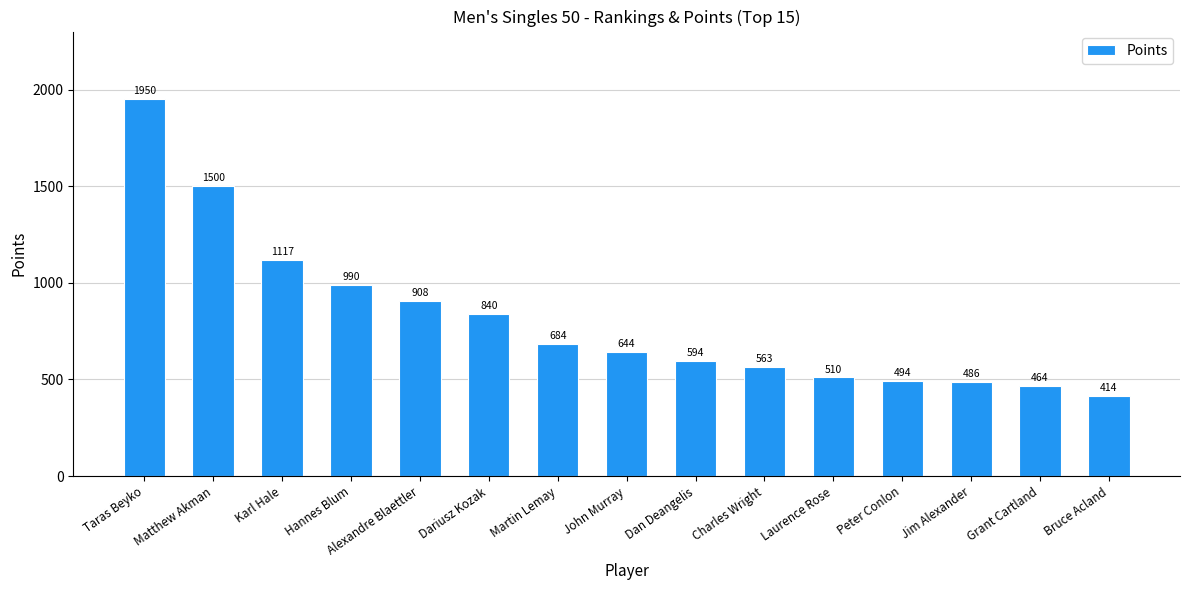

Rank the categories by value from lowest to highest.

Bruce Acland, Grant Cartland, Jim Alexander, Peter Conlon, Laurence Rose, Charles Wright, Dan Deangelis, John Murray, Martin Lemay, Dariusz Kozak, Alexandre Blaettler, Hannes Blum, Karl Hale, Matthew Akman, Taras Beyko